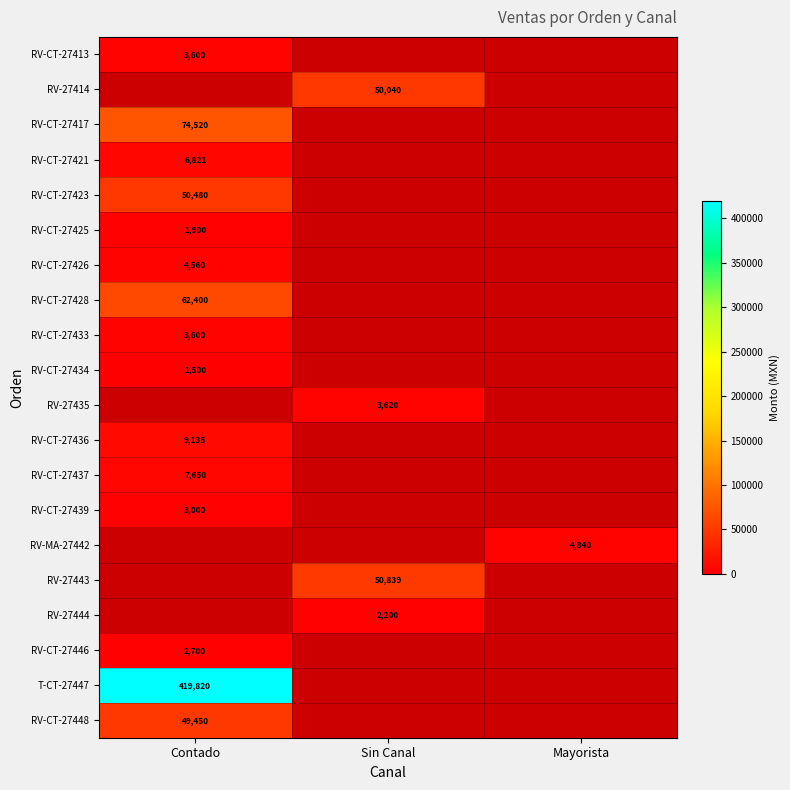

Is it true that RV-CT-27434 equals 589 at Contado?

False